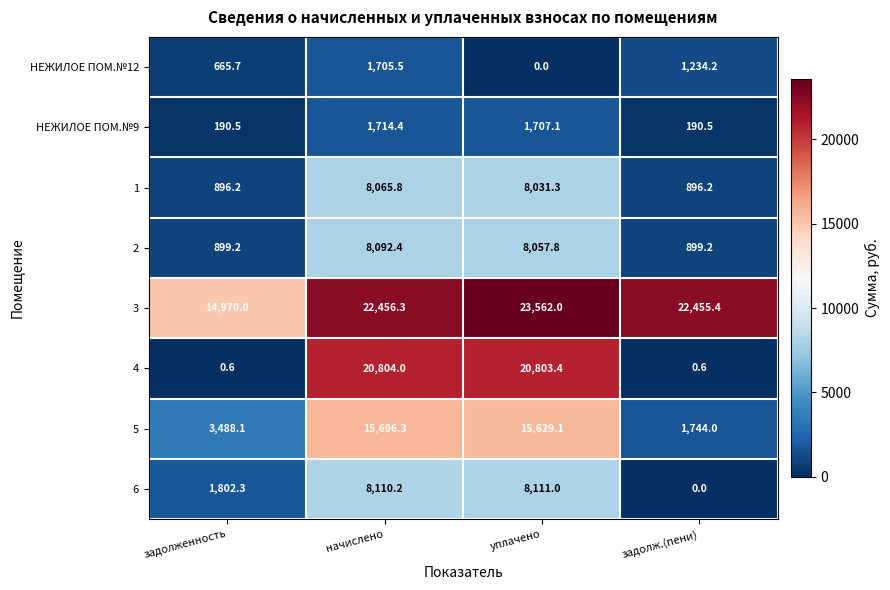

What is the total value across all series at задолженность?

22912.6